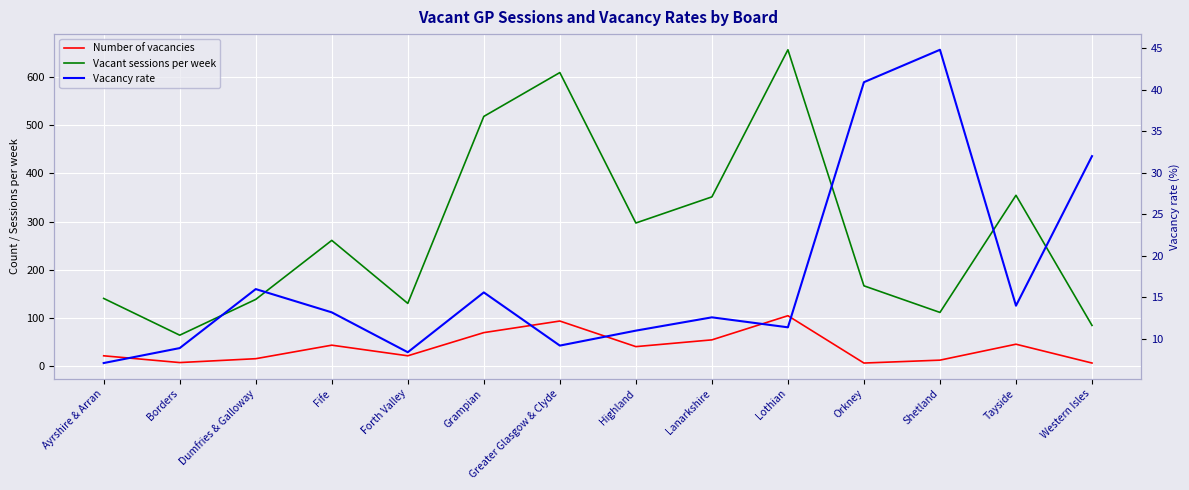

What is the difference between the maximum and minimum values in the Vacancy rate series?

37.7